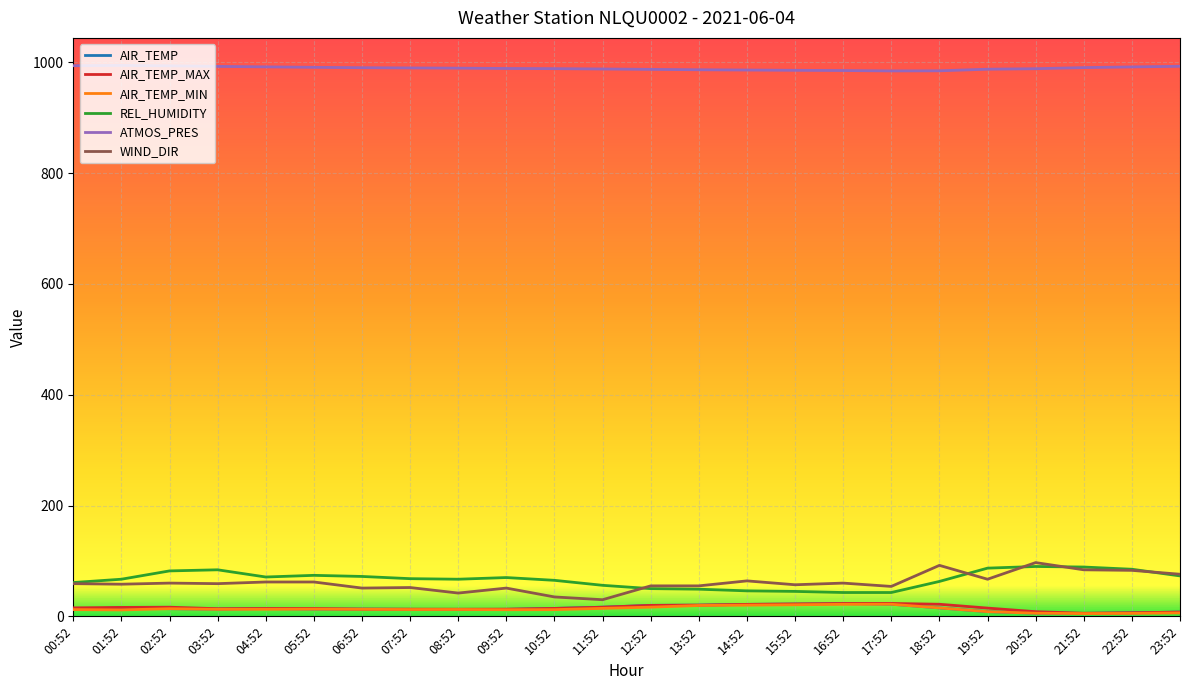

Is the value of AIR_TEMP_MIN at 10:52 greater than the value of REL_HUMIDITY at 22:52?

No